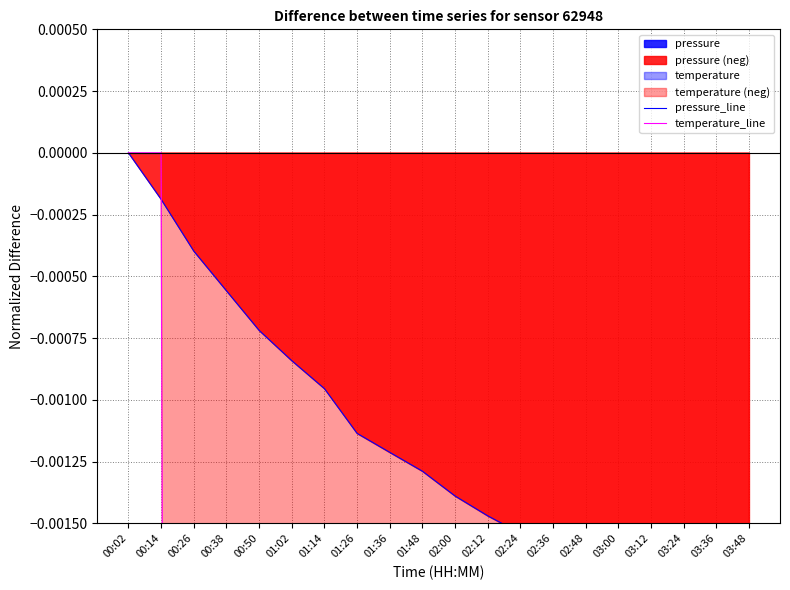

What is the average value of the temperature_line series?

-0.3